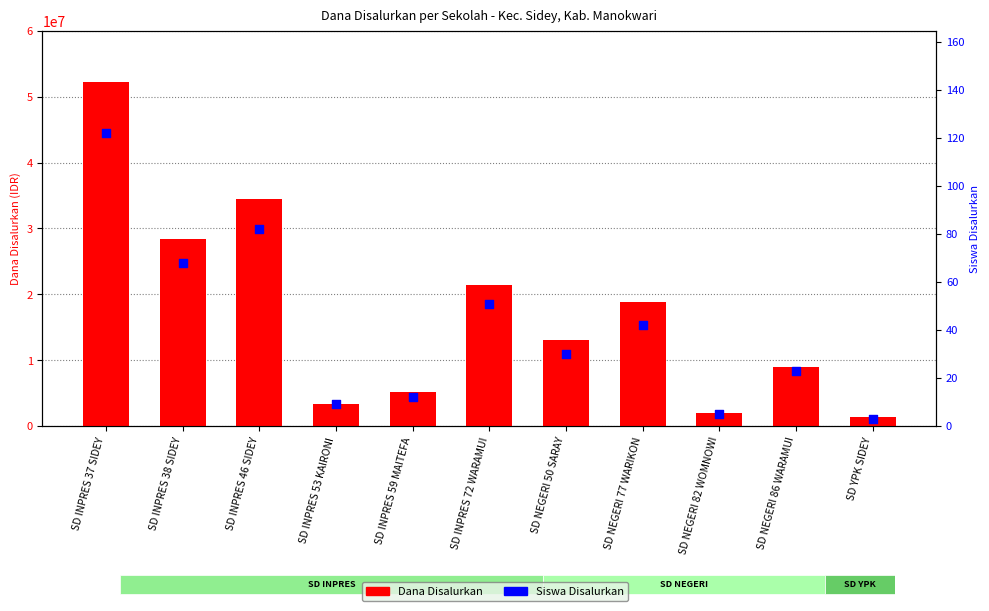

Which series has the largest total across all categories?

Dana Disalurkan